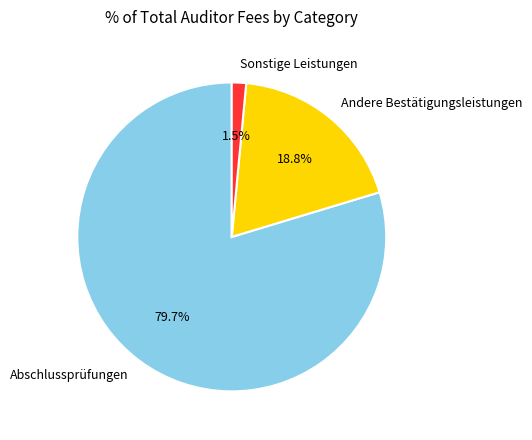

How much of the chart is everything except Sonstige Leistungen?

98.5%